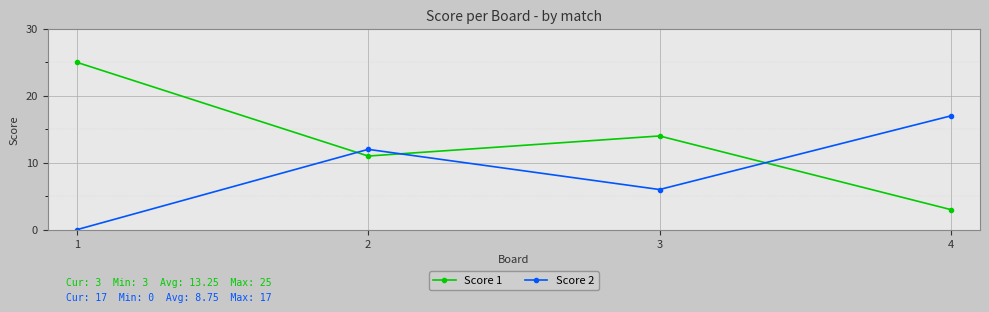

Between 2 and 4, which series saw the biggest shift?

Score 1